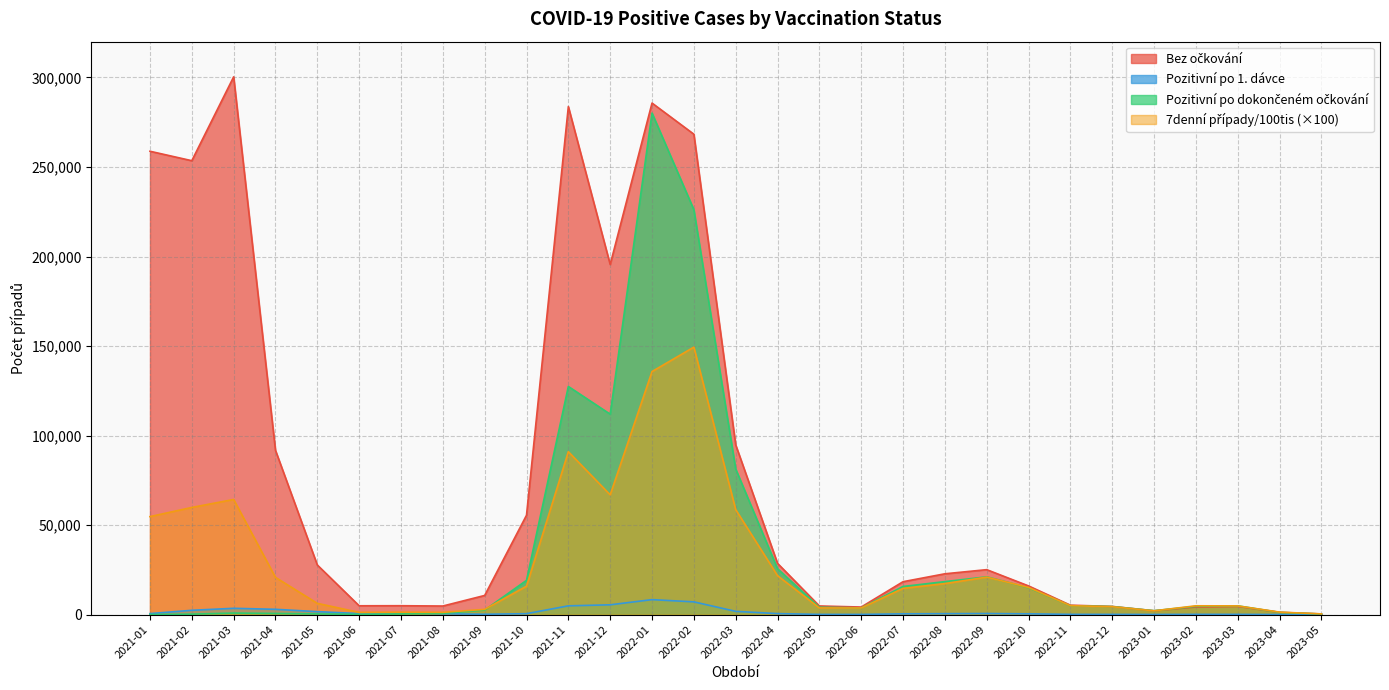

Where do Bez očkování and Pozitivní po dokončeném očkování first cross each other?

2022-12 and 2023-01